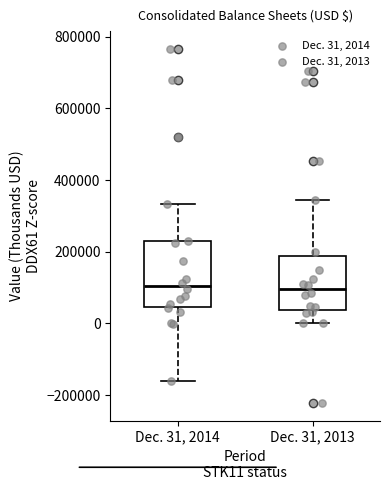

Where does the lower whisker of the box for Dec. 31, 2013 end on the y-axis? The values are not printed on the chart, so give them approximately, as read against the axis.

0